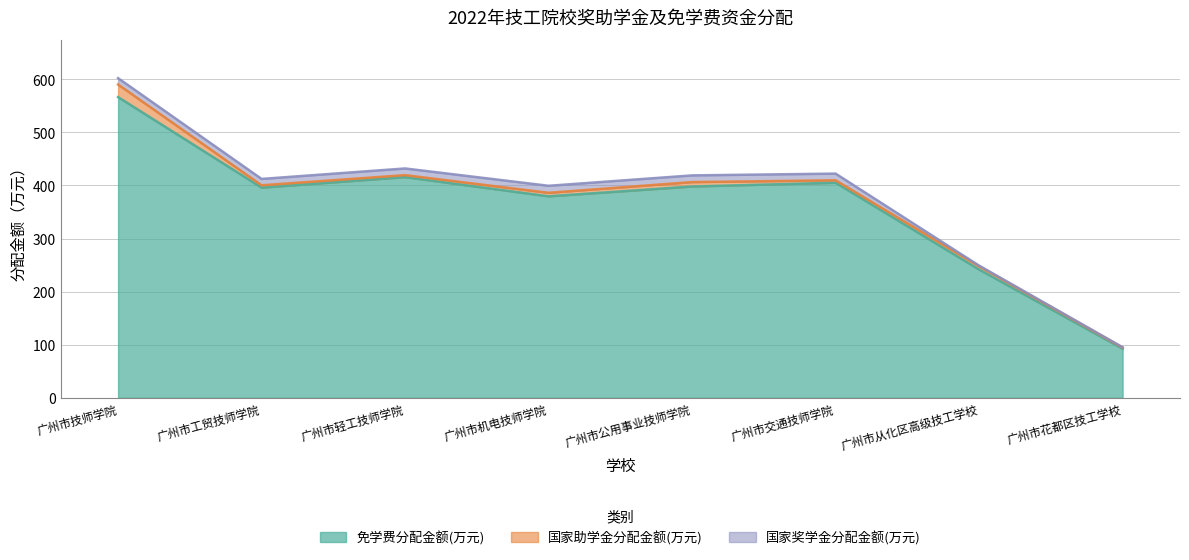

What is the greatest value displayed?

566.5